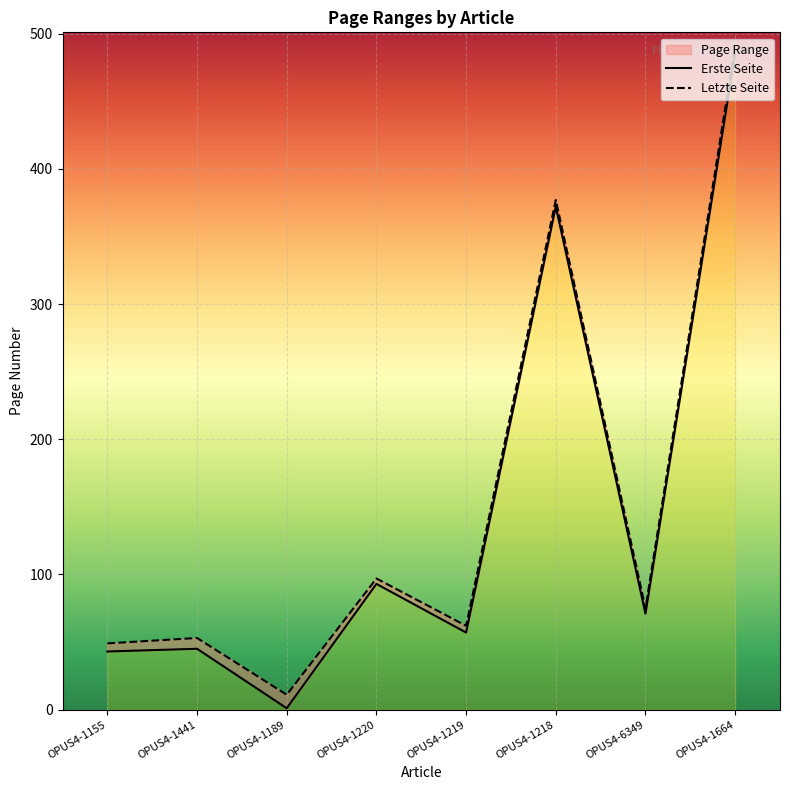

Reading left to right, what are all the values shown in this chart?

Erste Seite: 43	45	1	93	57	372	71	485
Letzte Seite: 49	53	11	97	62	377	75	491